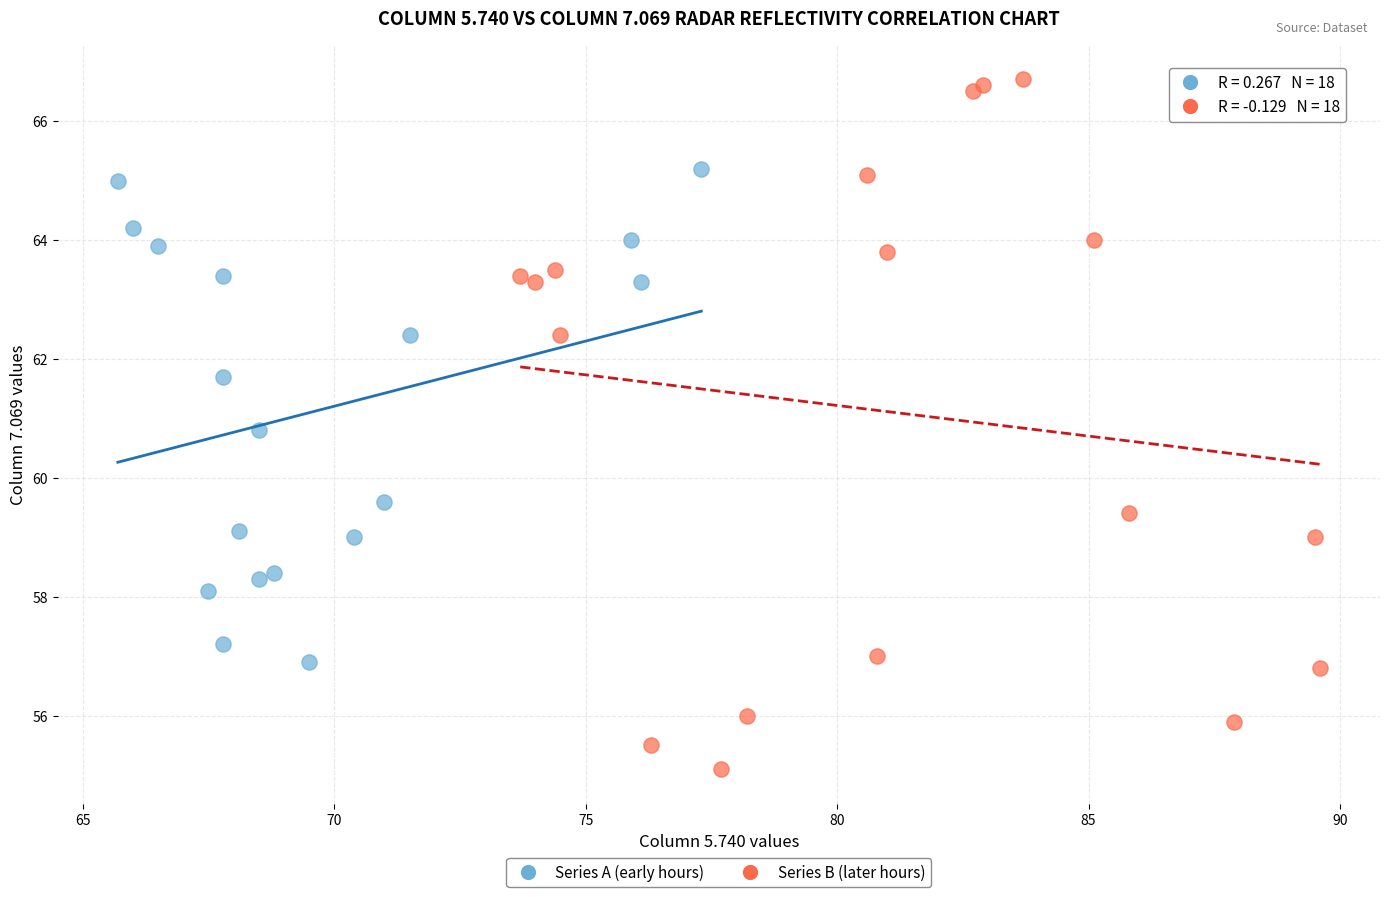

Which series contains the highest Y value?

Series B (later hours)